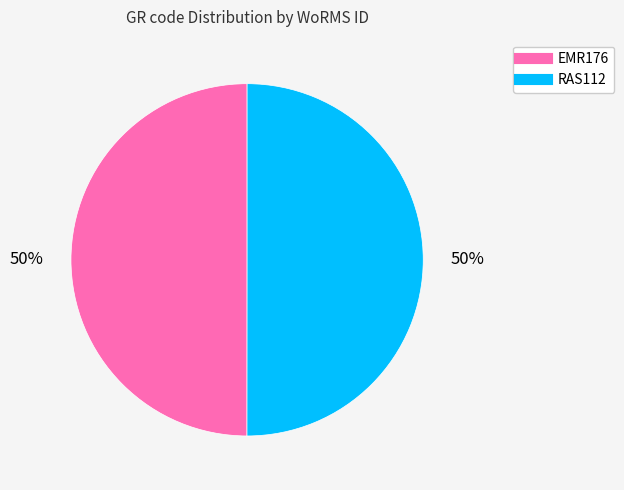

To the nearest percent, what is the average slice percentage?

50%